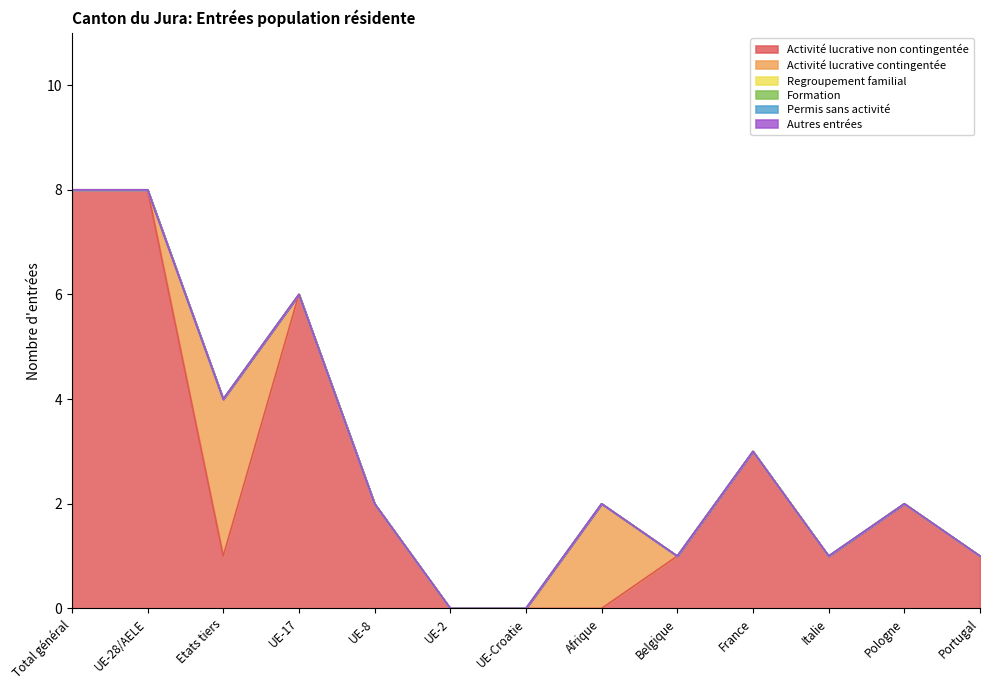

Reading left to right, extract all data points from this chart.

Activité lucrative non contingentée: 8	8	1	6	2	0	0	0	1	3	1	2	1
Activité lucrative contingentée: 0	0	3	0	0	0	0	2	0	0	0	0	0
Regroupement familial: 0	0	0	0	0	0	0	0	0	0	0	0	0
Formation: 0	0	0	0	0	0	0	0	0	0	0	0	0
Permis sans activité: 0	0	0	0	0	0	0	0	0	0	0	0	0
Autres entrées: 0	0	0	0	0	0	0	0	0	0	0	0	0